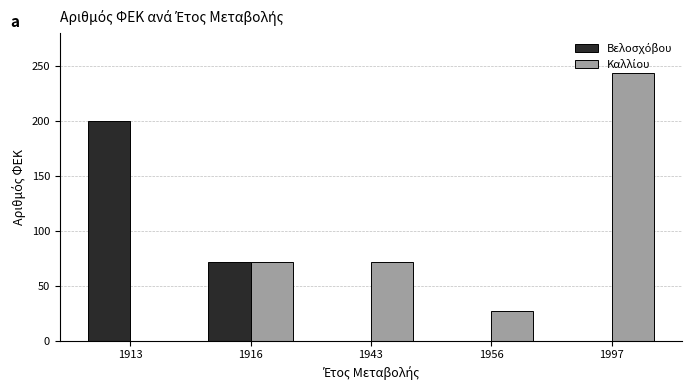

At which category is the sum across all series the highest?

1997